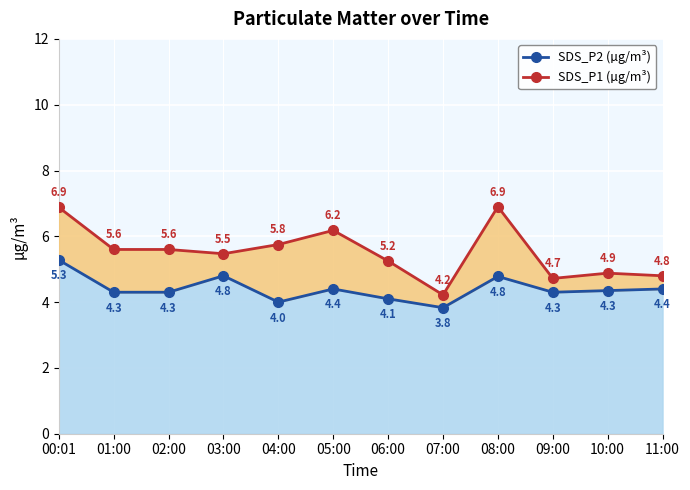

True or false: SDS_P2 and SDS_P1 cross at least once.

False